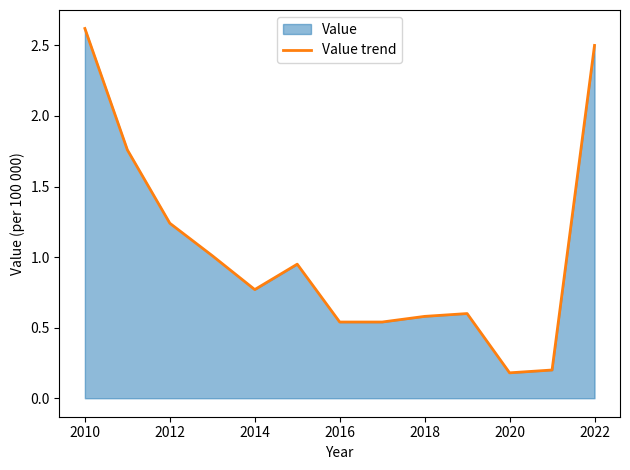

Where is the first local minimum?

2014